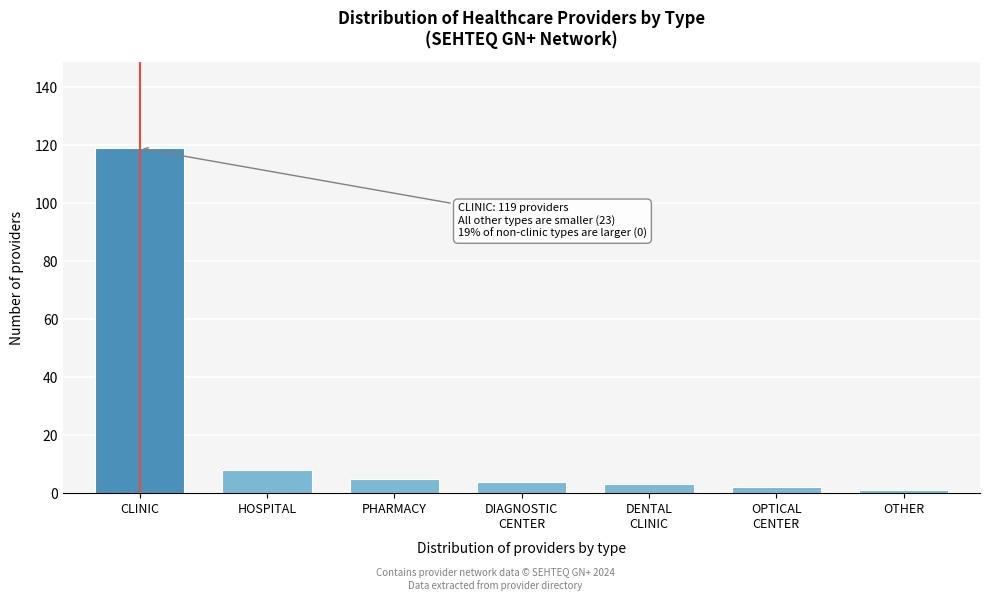

Reading left to right, transcribe all the data shown in this chart.

119	8	5	4	3	2	1